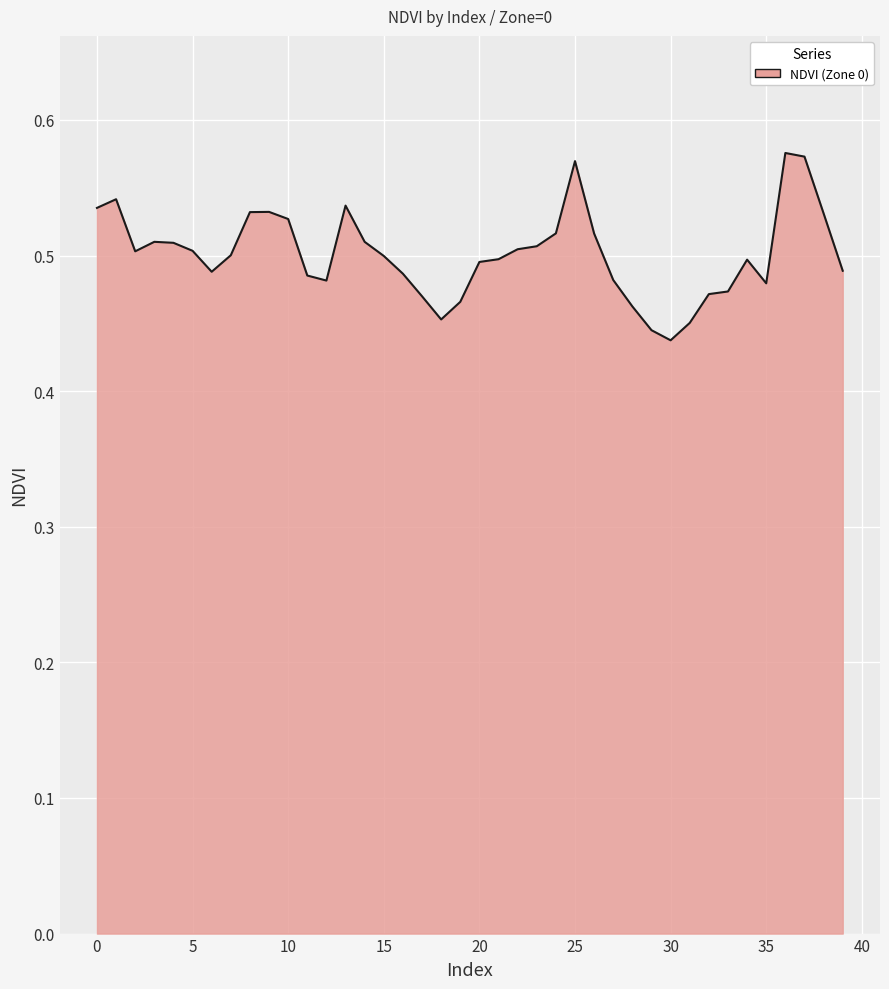

Between 20 and 10, which is larger?

10